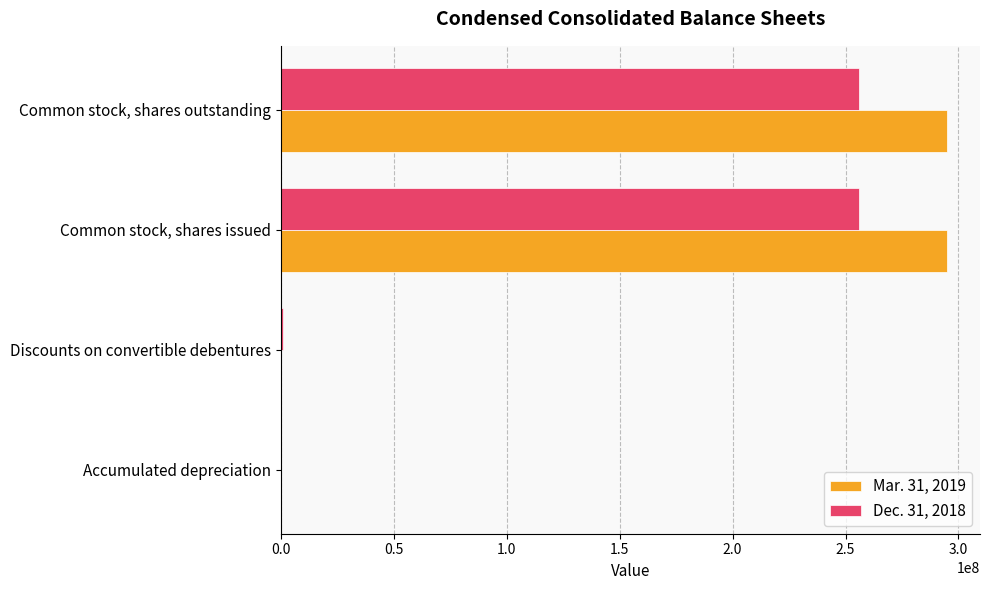

The Dec. 31, 2018 series shows 256123515 at Common stock, shares outstanding. True or false?

True